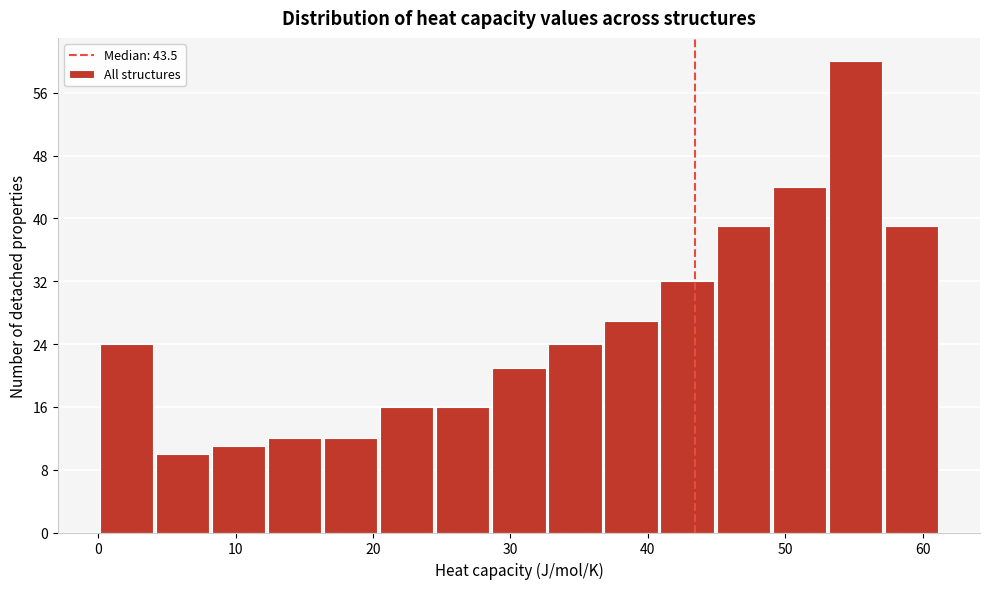

Reading left to right, transcribe this chart: for each bar, give the range it covers on the x-axis and its height. Neither the bar edges nor the heights are printed on the chart, so give them approximately, as read against the axes.

0 to 4: 24
4 to 8: 10
8 to 12: 11
12 to 16: 12
16 to 20: 12
20 to 24: 16
24 to 29: 16
29 to 33: 21
33 to 37: 24
37 to 41: 27
41 to 45: 32
45 to 49: 39
49 to 53: 44
53 to 57: 60
57 to 61: 39